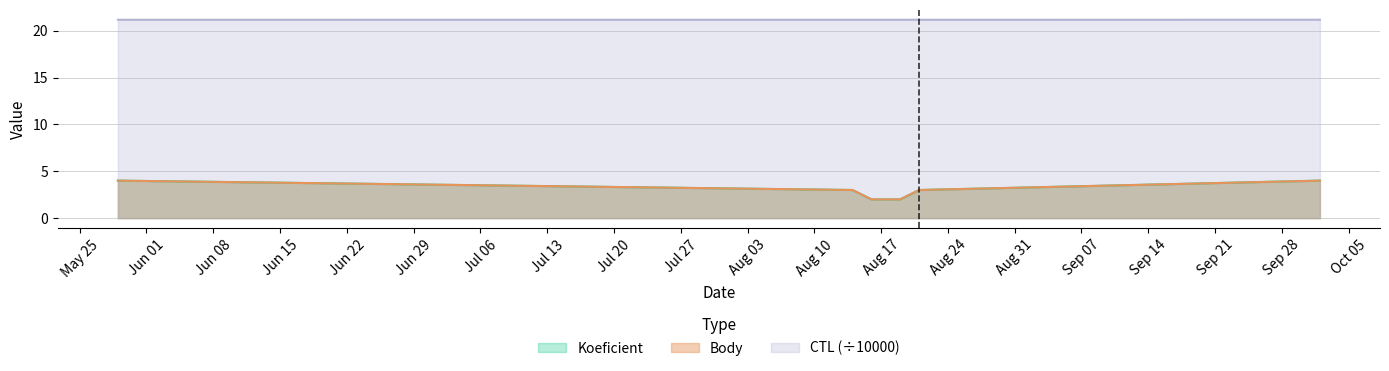

Which series has the largest range (max minus min)?

Koeficient